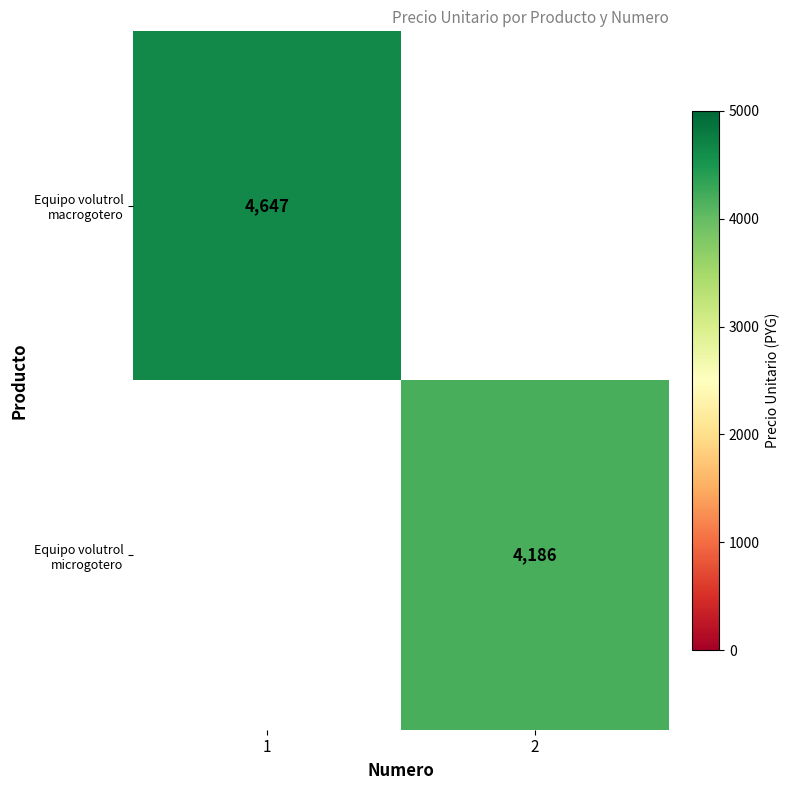

Is it true that Equipo volutrol microgotero equals 4186 at 2?

True